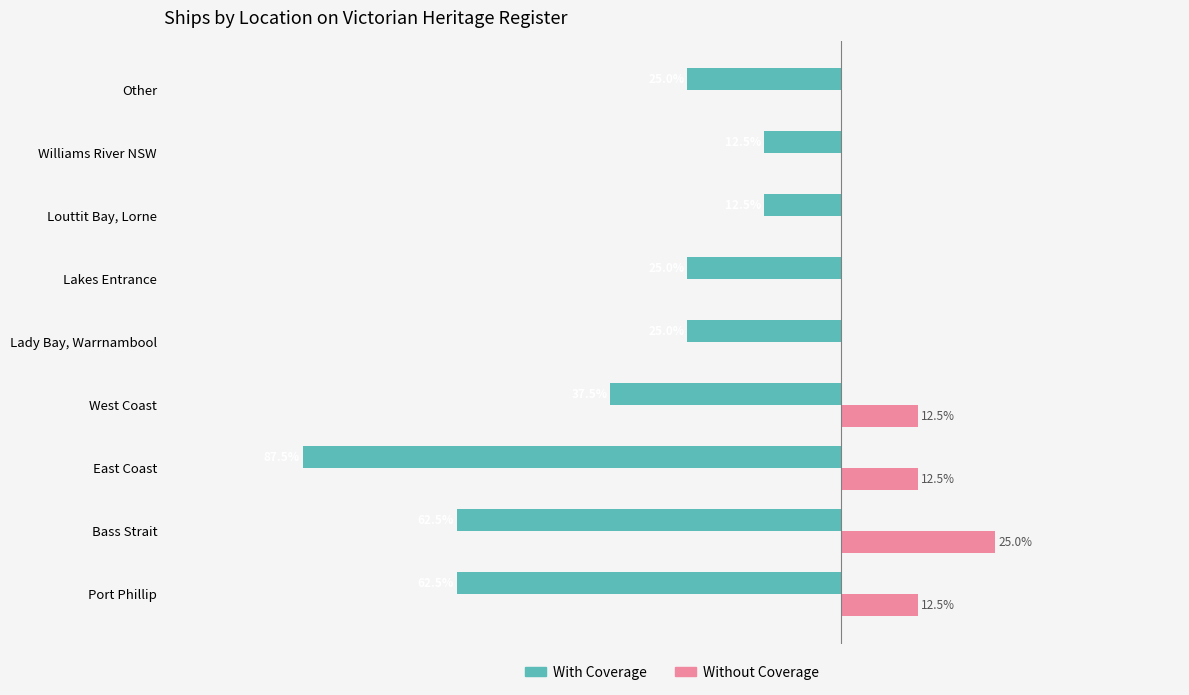

At which label does Without Coverage reach its peak?

Bass Strait